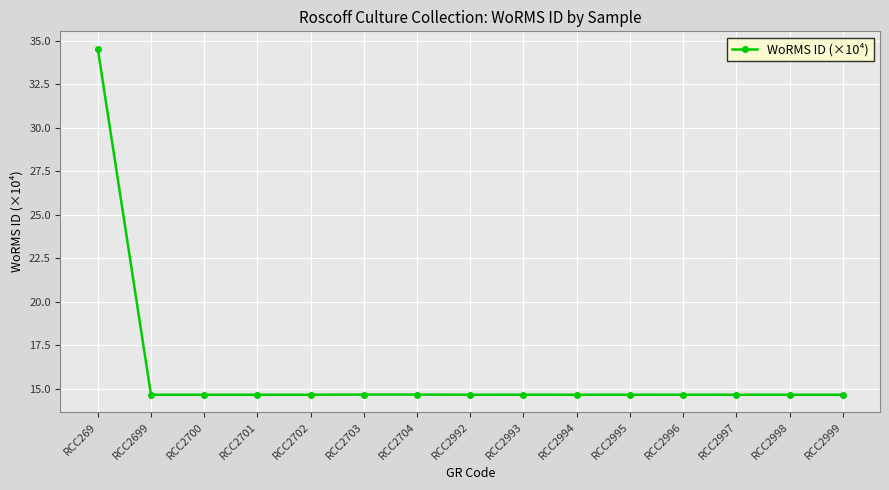

Reading left to right, extract all data points from this chart.

RCC269=34.6	RCC2699=14.7	RCC2700=14.7	RCC2701=14.7	RCC2702=14.7	RCC2703=14.7	RCC2704=14.7	RCC2992=14.7	RCC2993=14.7	RCC2994=14.7	RCC2995=14.7	RCC2996=14.7	RCC2997=14.7	RCC2998=14.7	RCC2999=14.7